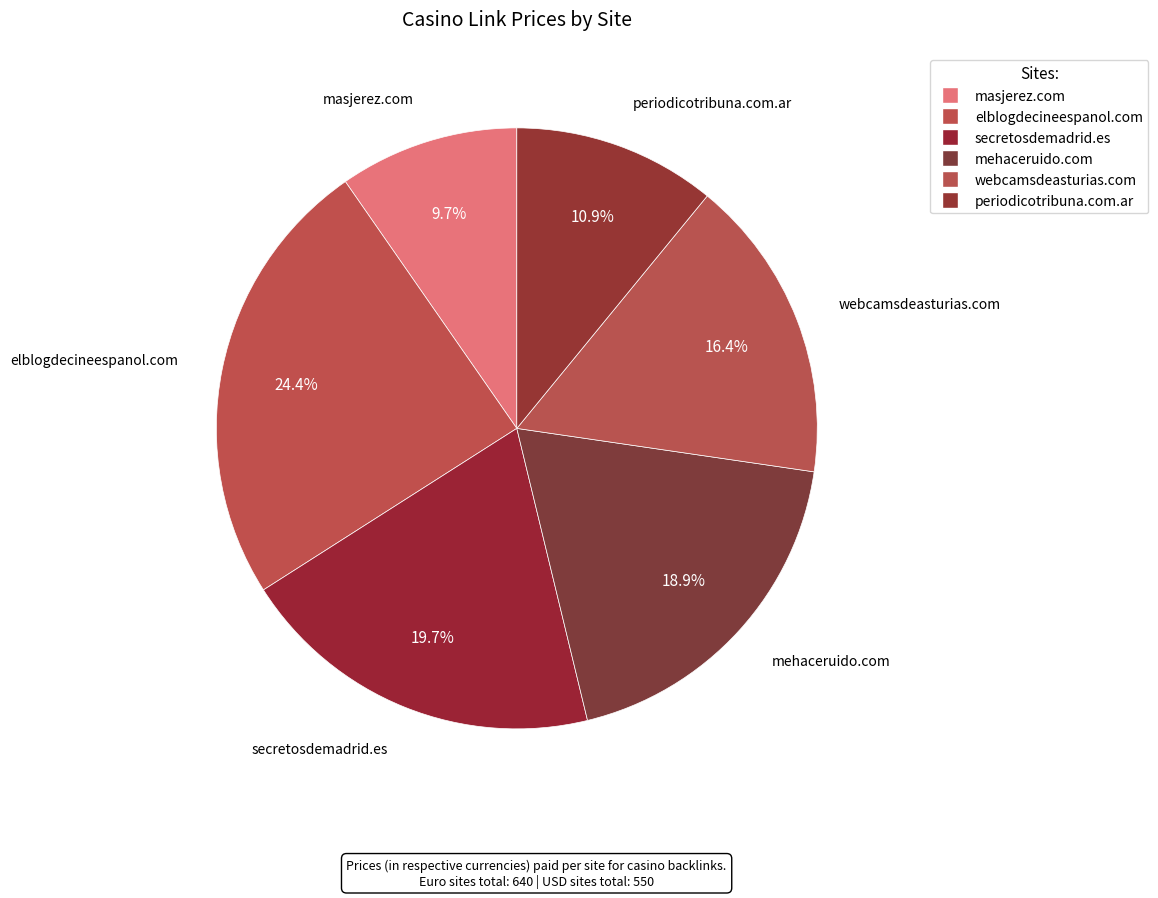

How many segments does this pie chart have?

6